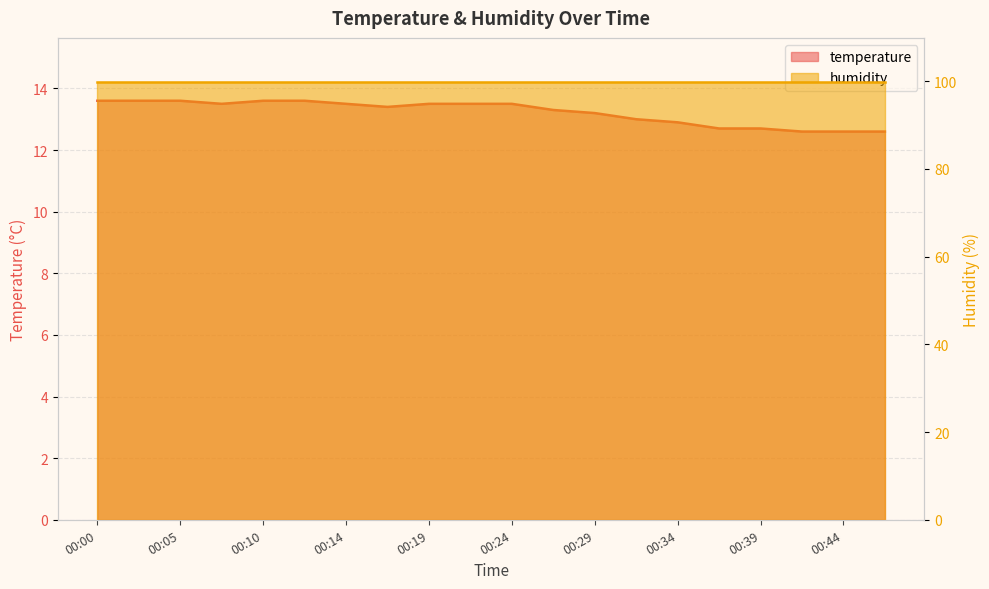

What is the change in value from 00:05 to 00:34?

-0.7